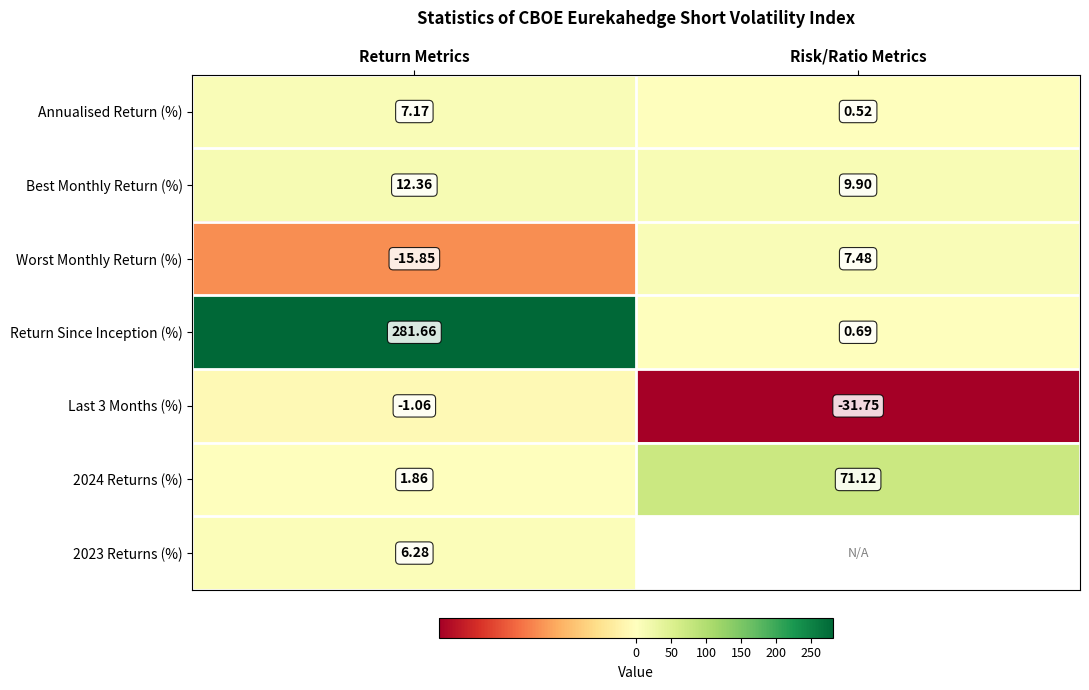

At which label is Worst Monthly Return (%) closest to -4?

Risk/Ratio Metrics